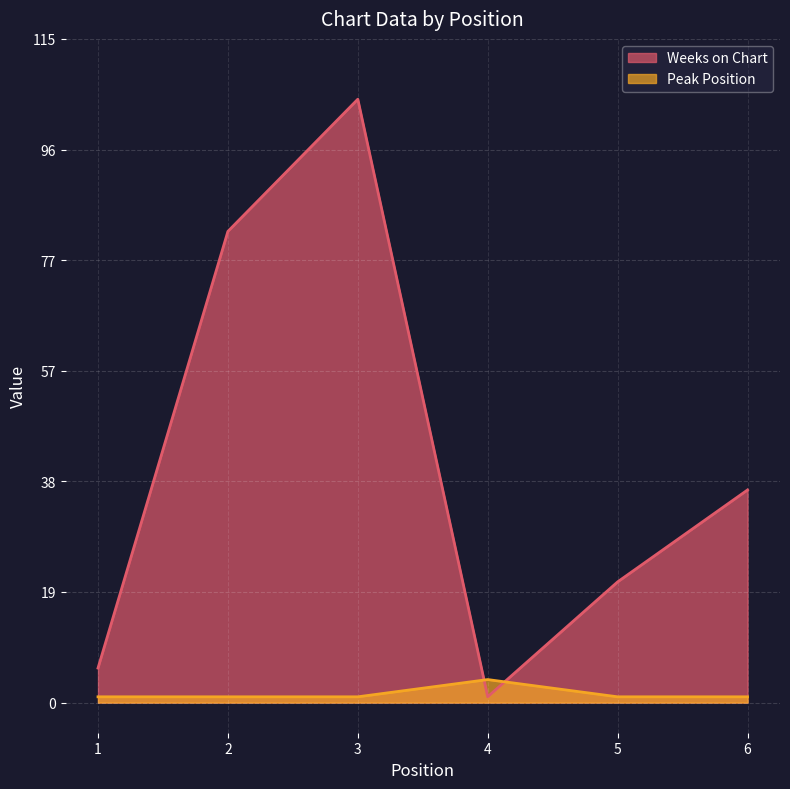

True or false: Peak Position and Weeks on Chart cross at least once.

True